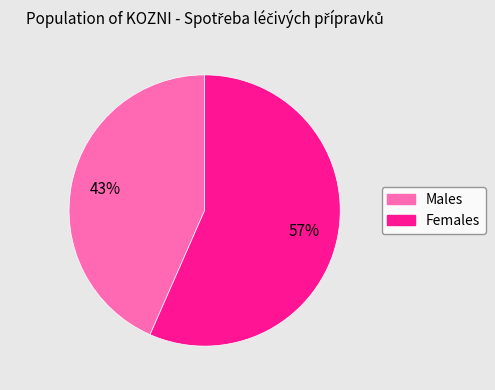

Is there a majority slice in this chart?

Yes